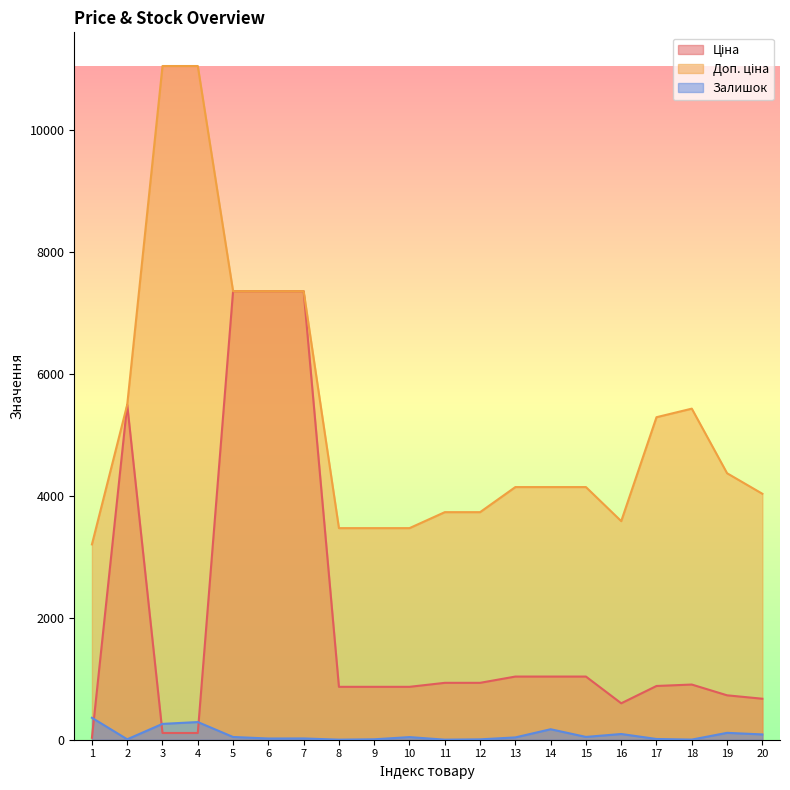

What is the smallest value displayed?

1.0